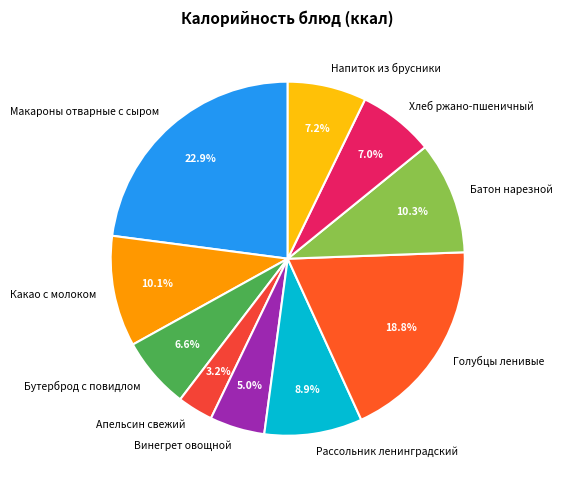

To the nearest percent, what is the difference between the largest and smallest slice percentages?

20%